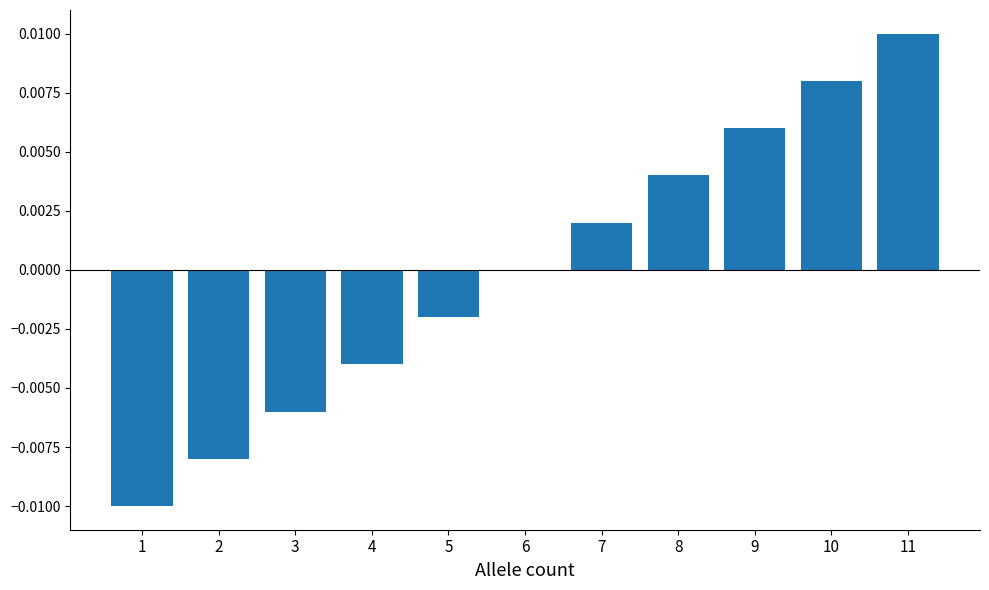

Which label corresponds to the largest value in the chart?

11